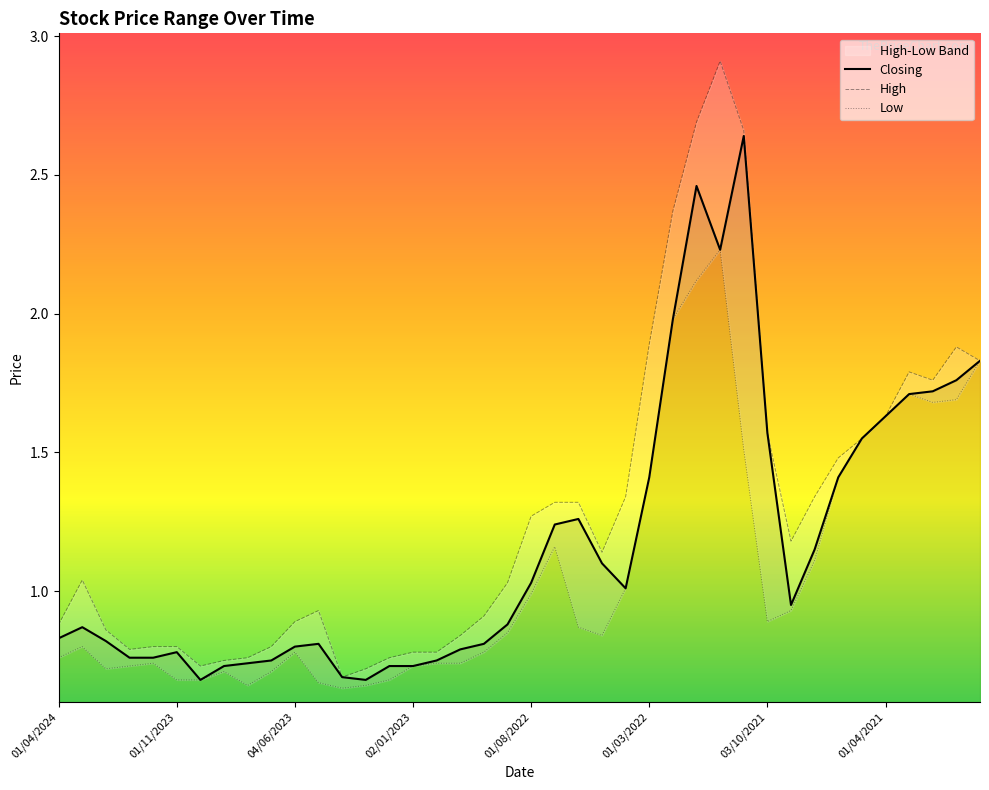

Is it true that Closing equals 2.5 at 27?

True